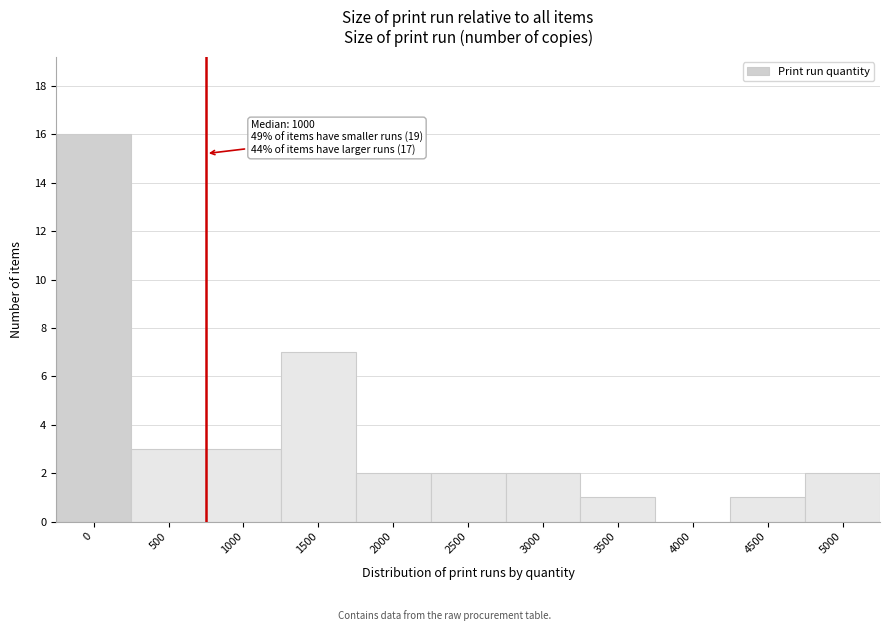

Reading left to right, extract all data points from this chart.

0=16	500=3	1000=3	1500=7	2000=2	2500=2	3000=2	3500=1	4000=0	4500=1	5000=2